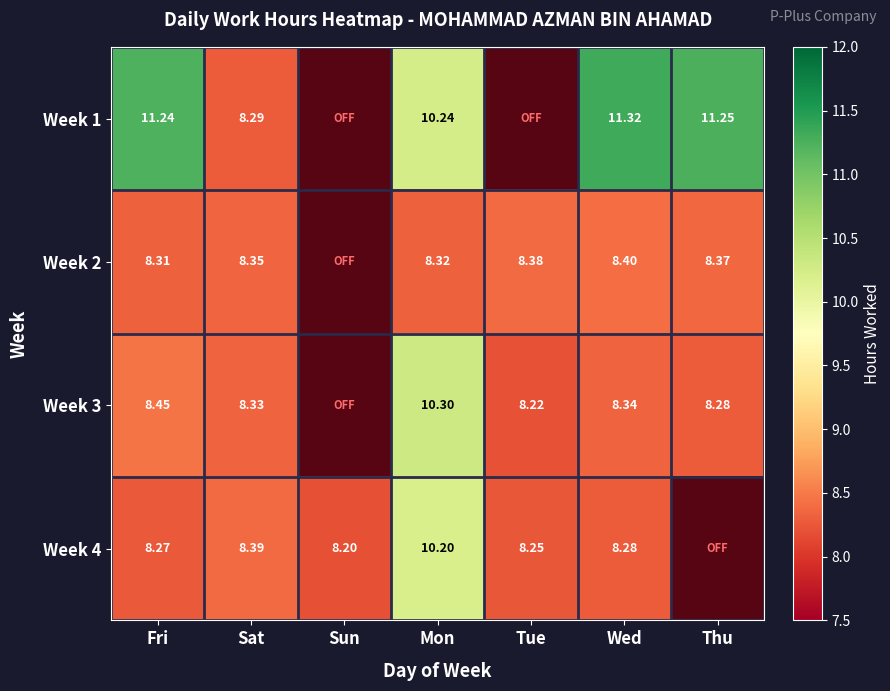

What is the sum of all Week 4 values?

51.6